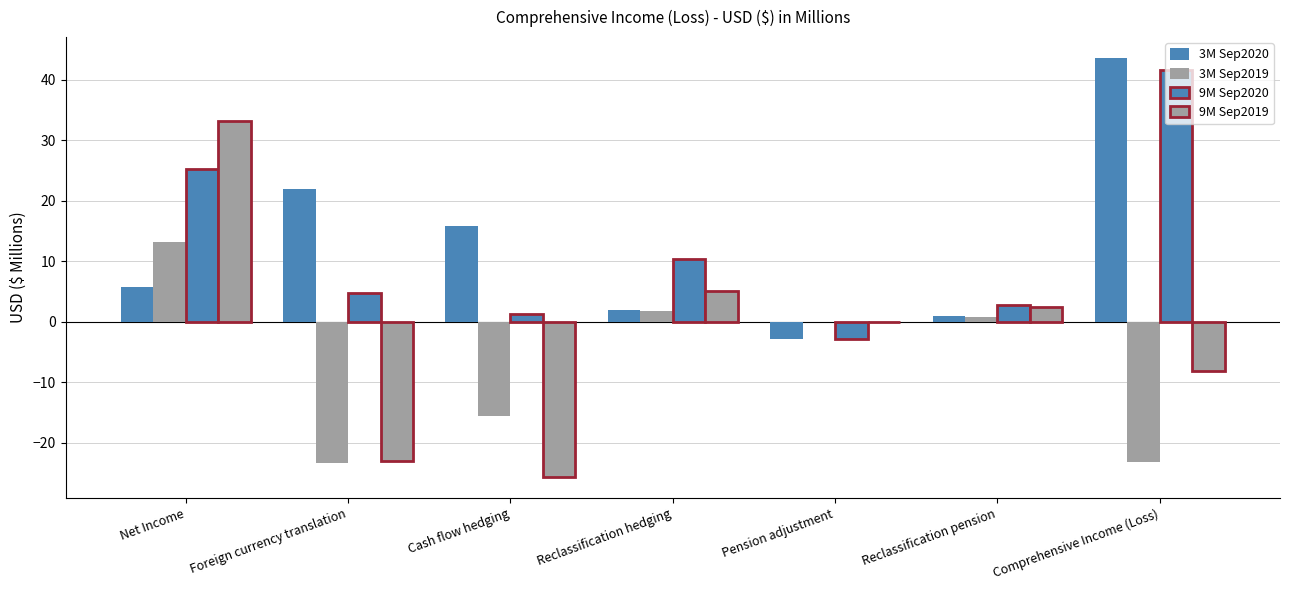

How many categories are shown in the chart?

7